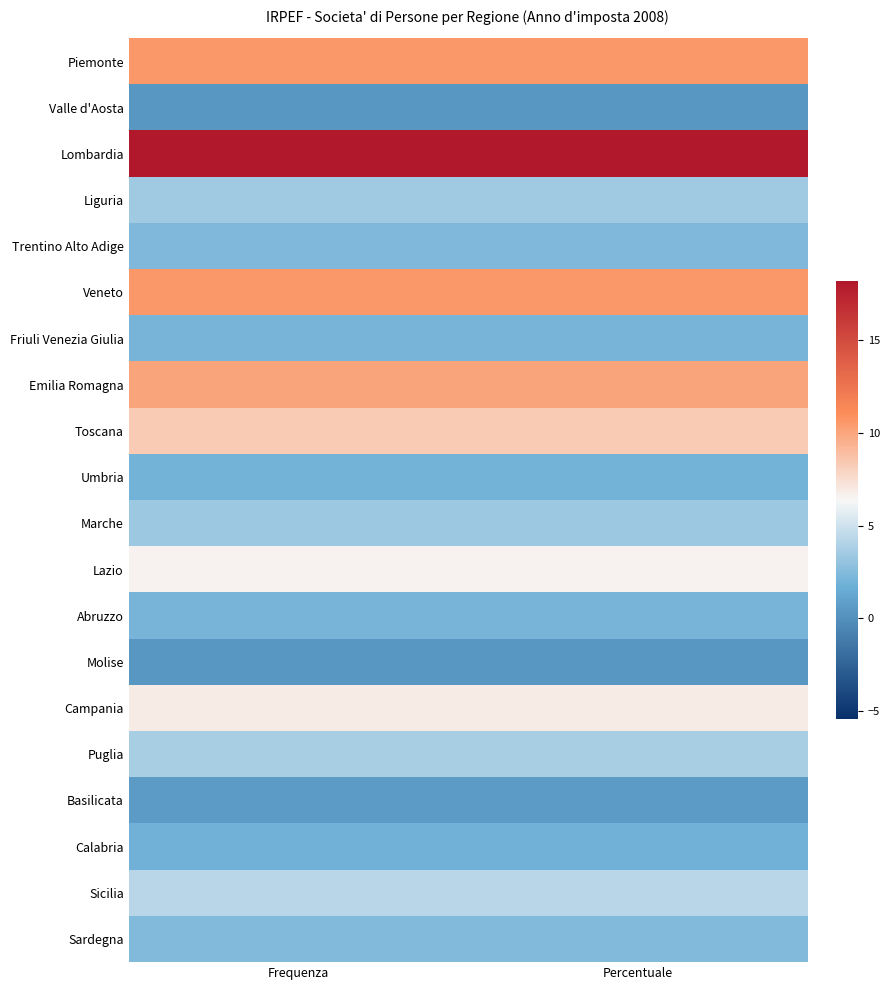

What is the total value across all series at Percentuale?

100.0